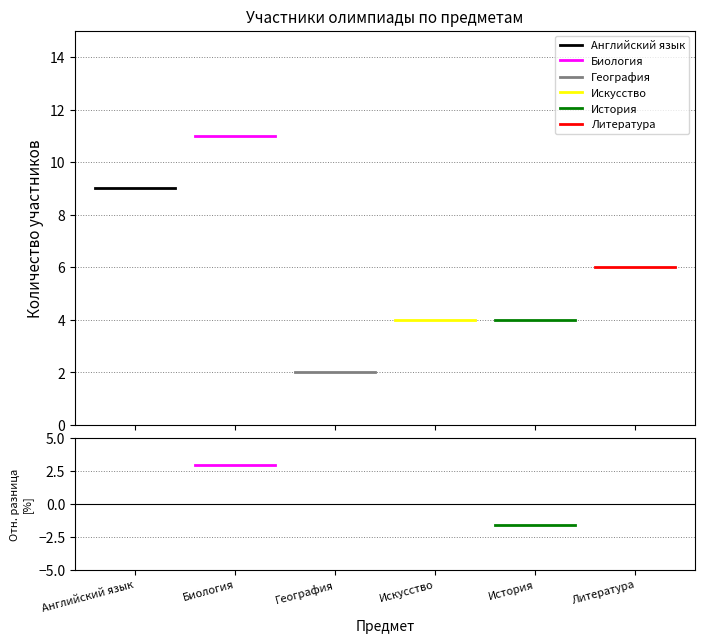

What position from the left is Английский язык?

1